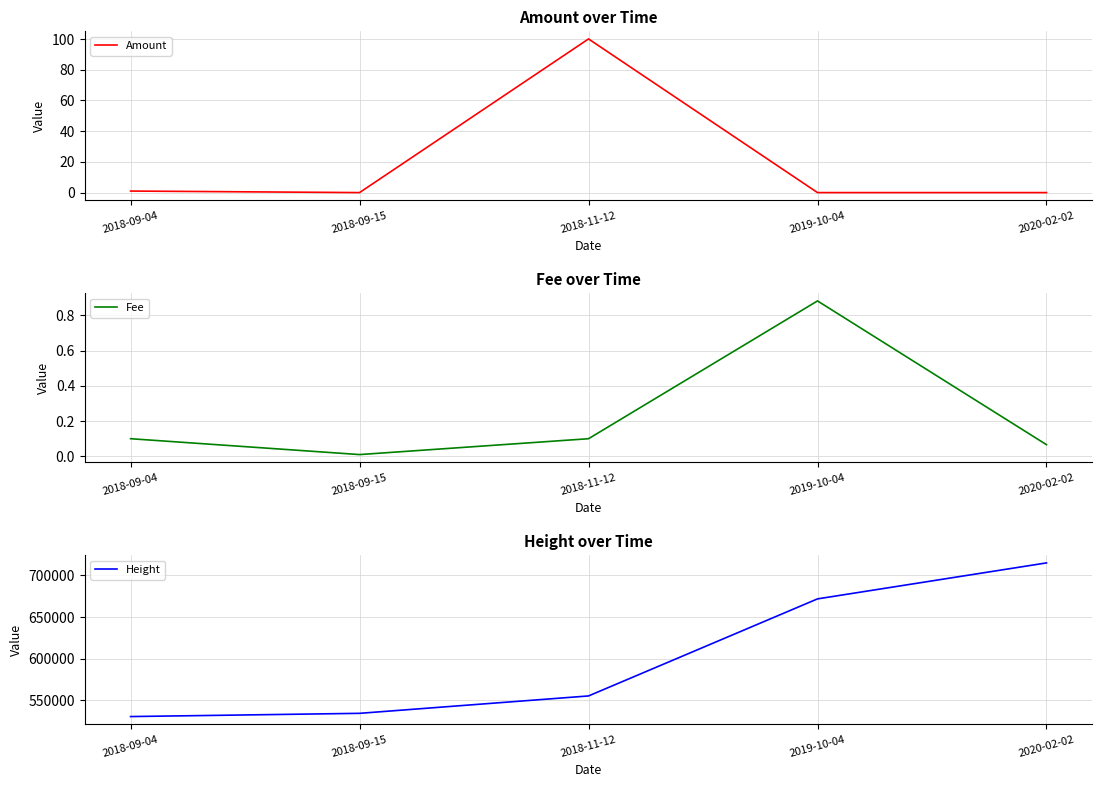

Reading left to right, what are all the values shown in this chart?

Amount: 2018-09-04=1.0	2018-09-15=0.0	2018-11-12=100.0	2019-10-04=0.0	2020-02-02=0.0
Fee: 2018-09-04=0.1	2018-09-15=0.0	2018-11-12=0.1	2019-10-04=0.9	2020-02-02=0.1
Height: 2018-09-04=530546.0	2018-09-15=534418.0	2018-11-12=555296.0	2019-10-04=671802.0	2020-02-02=714990.0